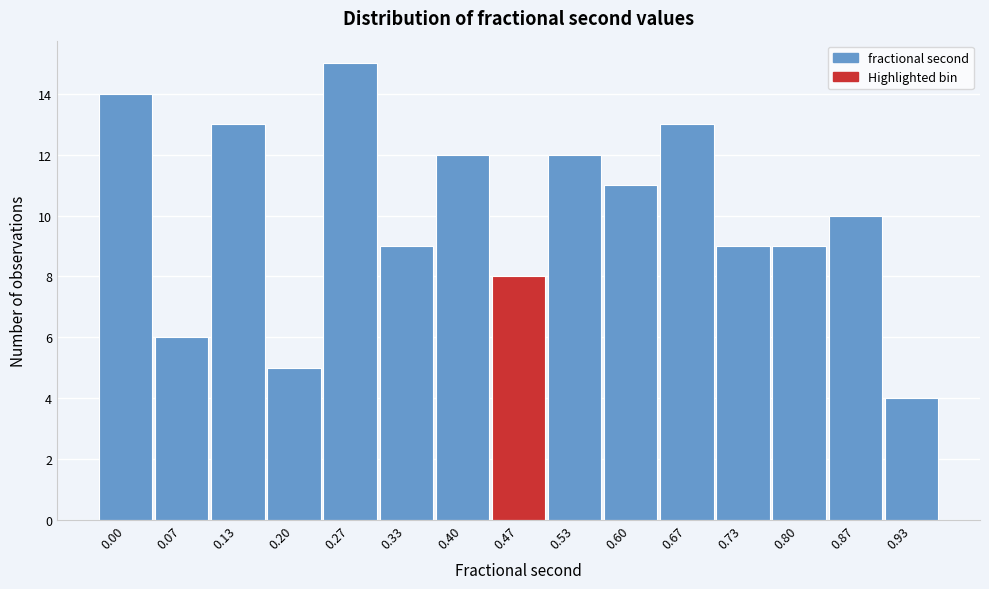

Reading left to right, extract all data points from this chart.

14	6	13	5	15	9	12	8	12	11	13	9	9	10	4